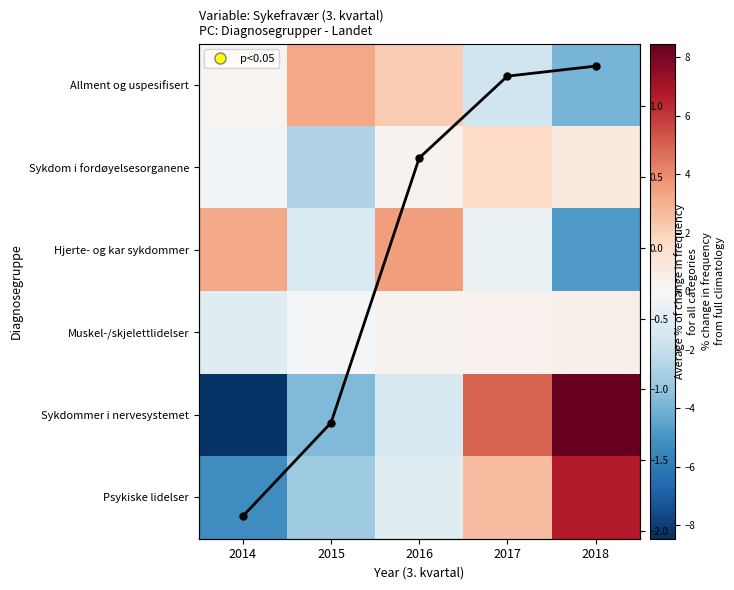

Is it true that Muskel-/skjelettlidelser equals 0.5 at 2018?

True